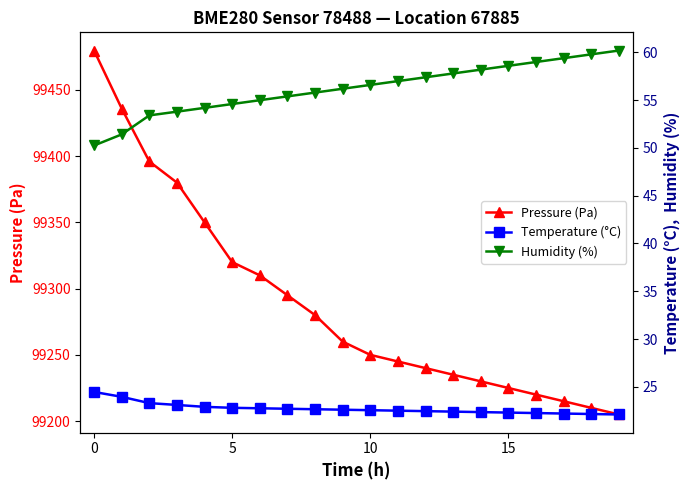

What is the minimum value for Pressure (Pa)?

99205.0